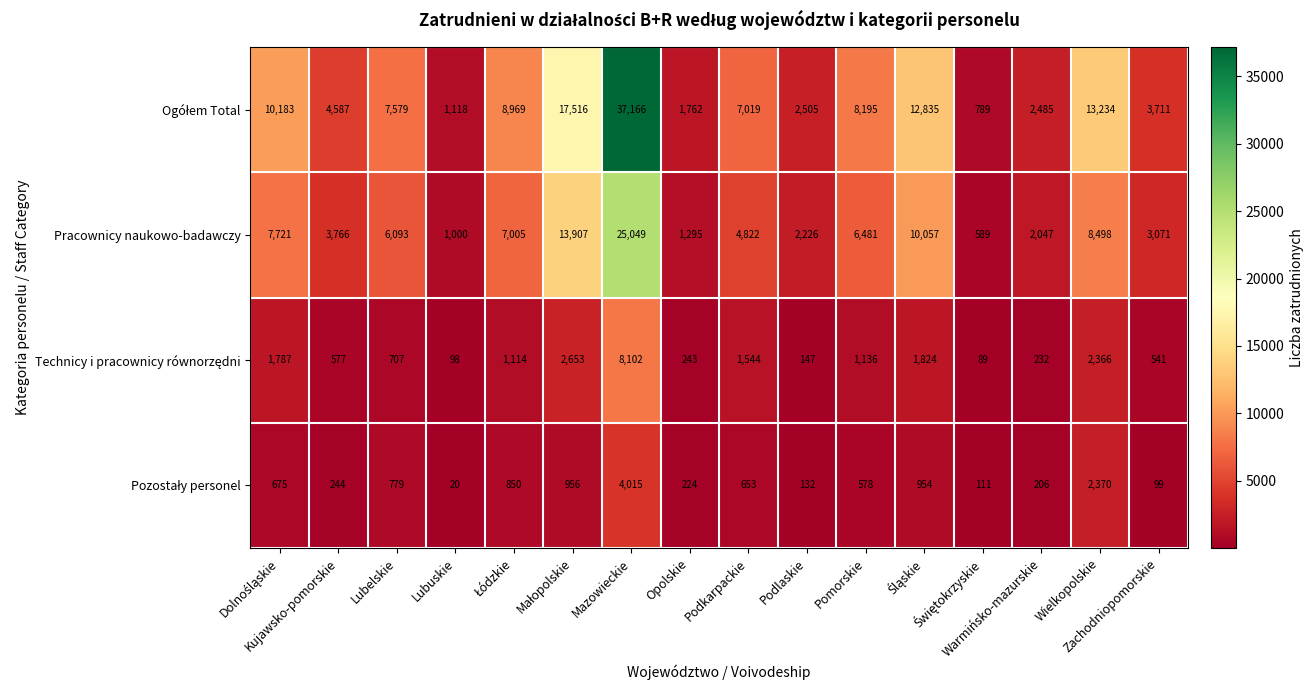

What is the minimum value shown in the chart?

20